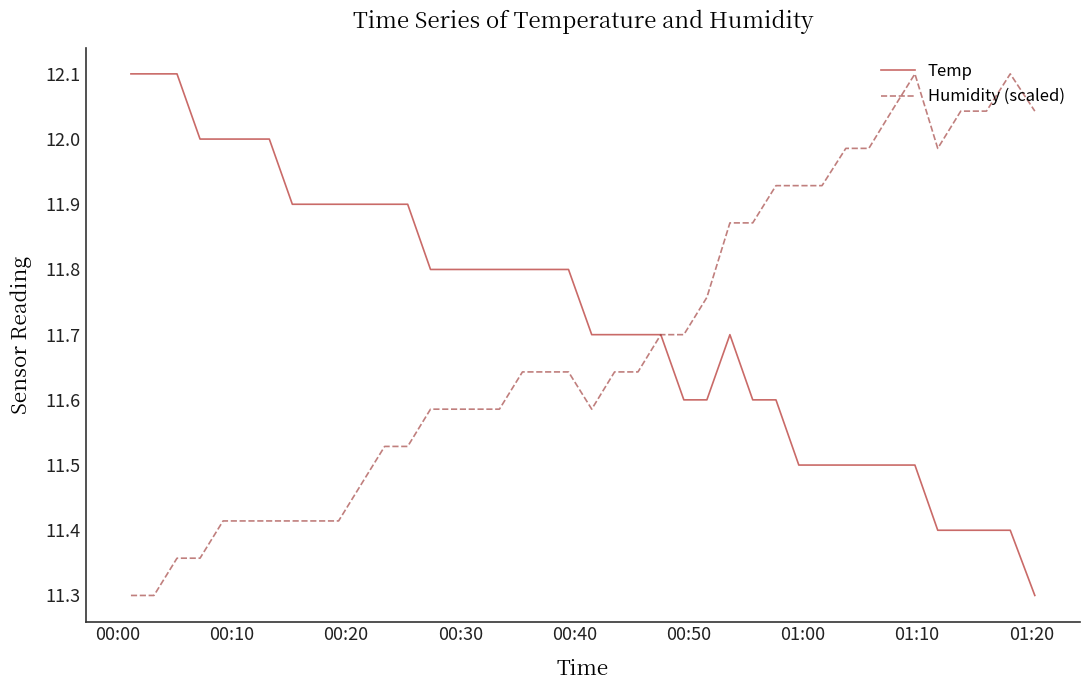

How many categories are shown in the chart?

40